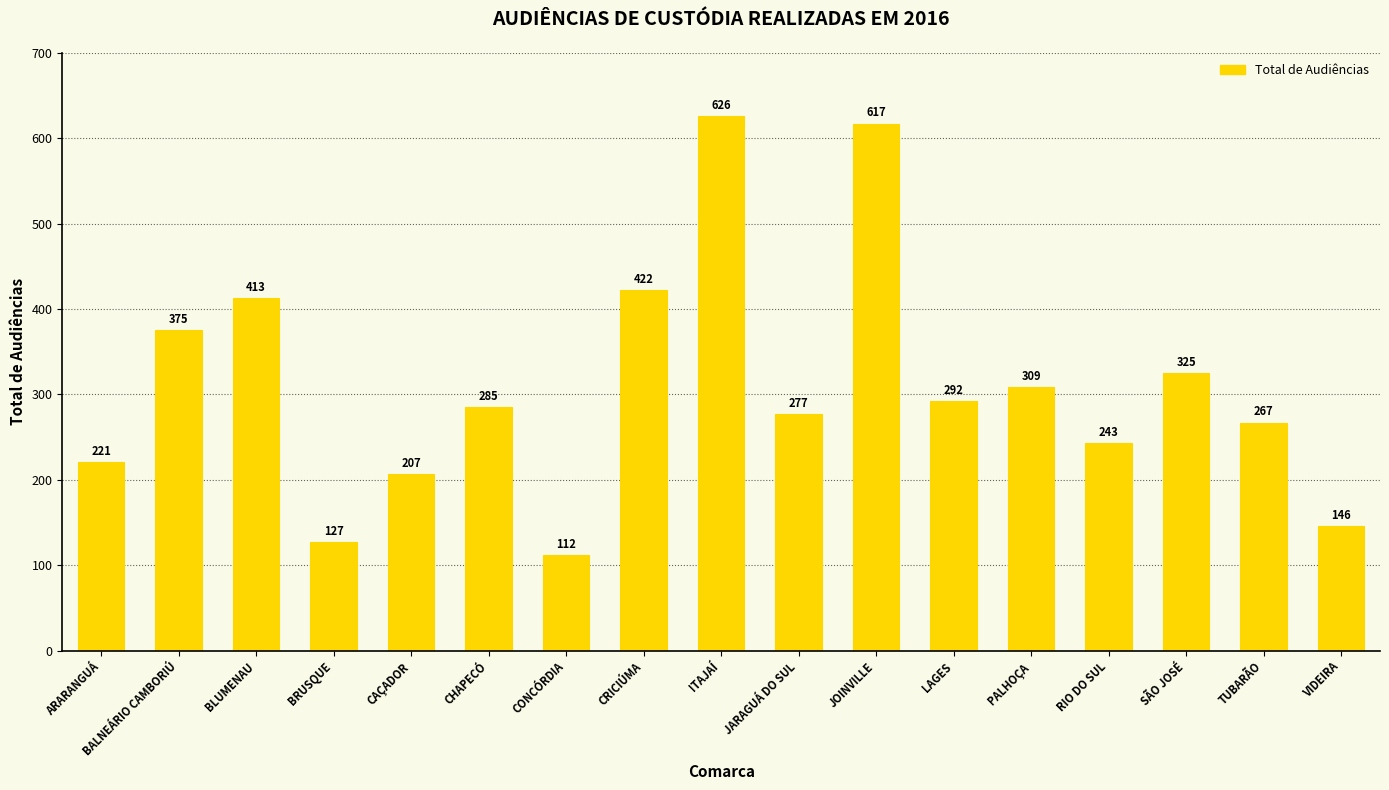

True or false: the data shows 579 at CRICIÚMA.

False